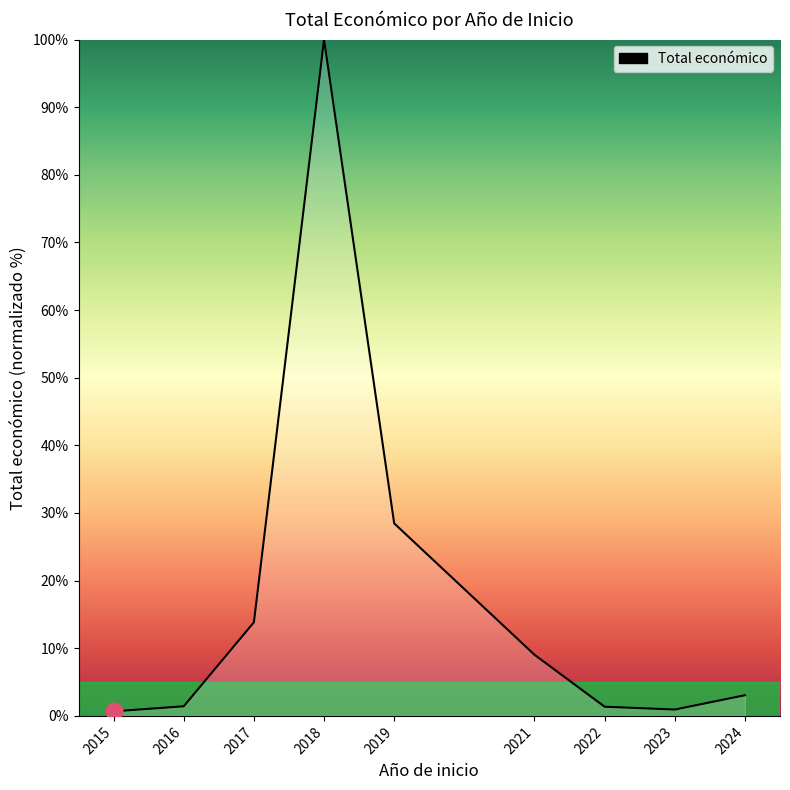

What is the difference between the maximum and minimum values?

99.3